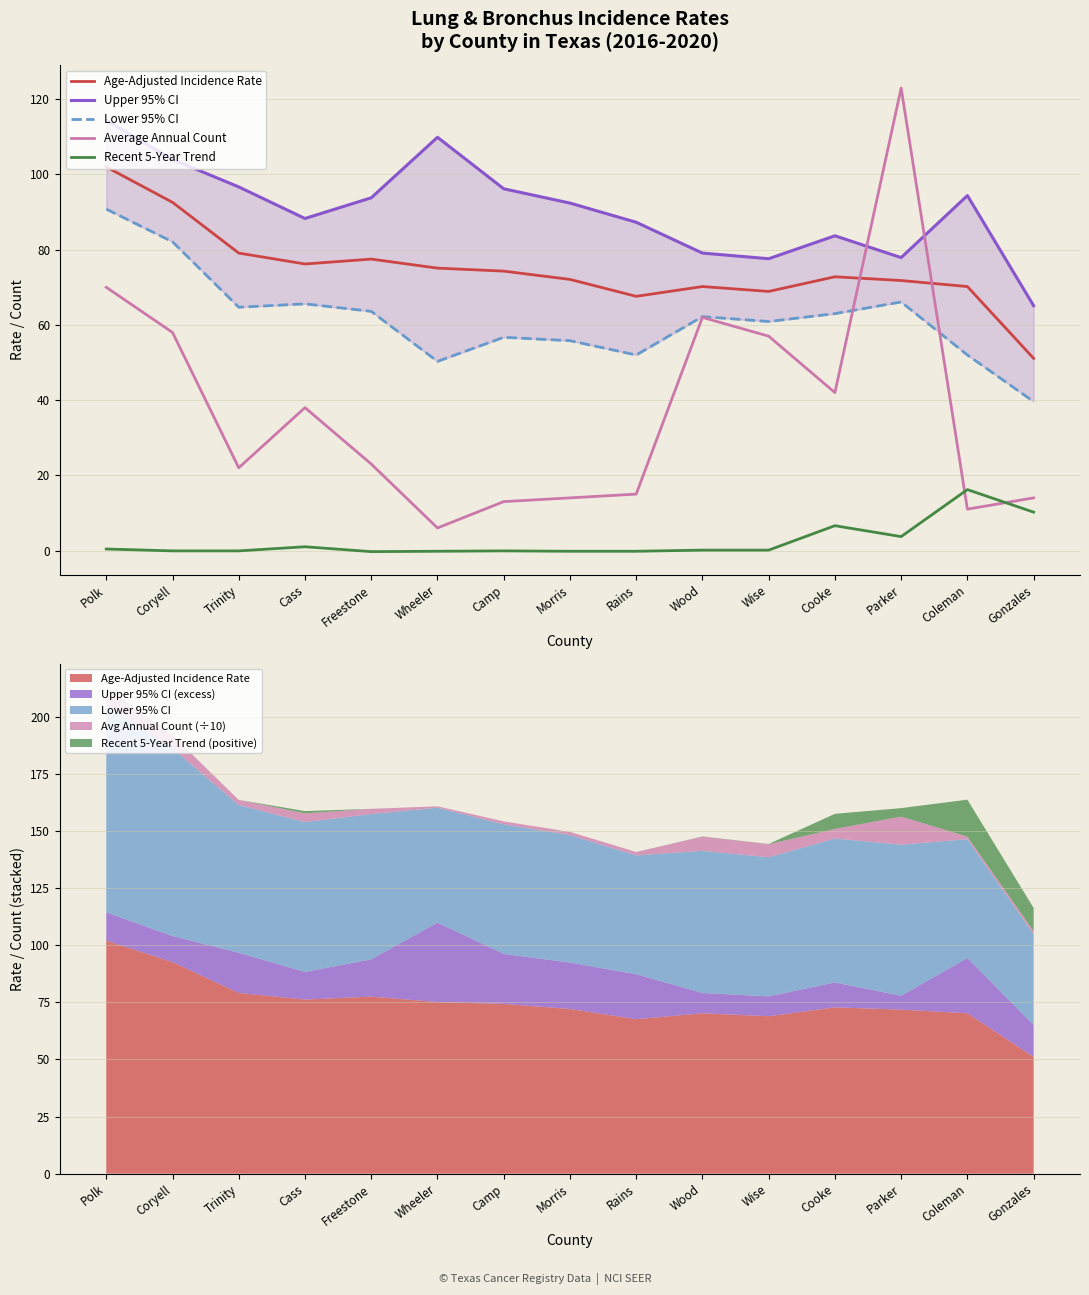

True or false: Age-Adjusted Incidence Rate has a value of 22.7 at Cooke.

False